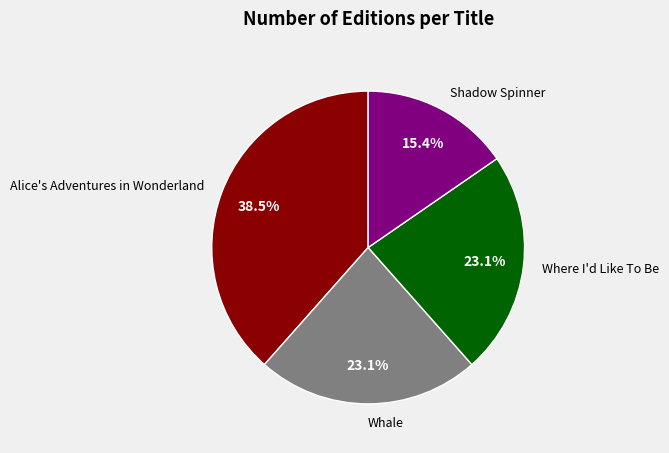

Between Whale and Alice's Adventures in Wonderland, which is larger?

Alice's Adventures in Wonderland